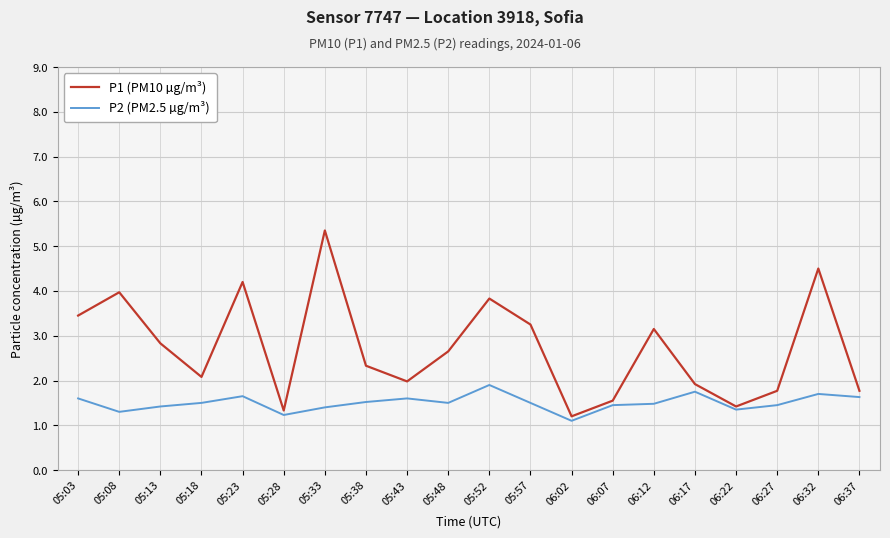

Which series has the largest total across all categories?

P1 (PM10 µg/m³)